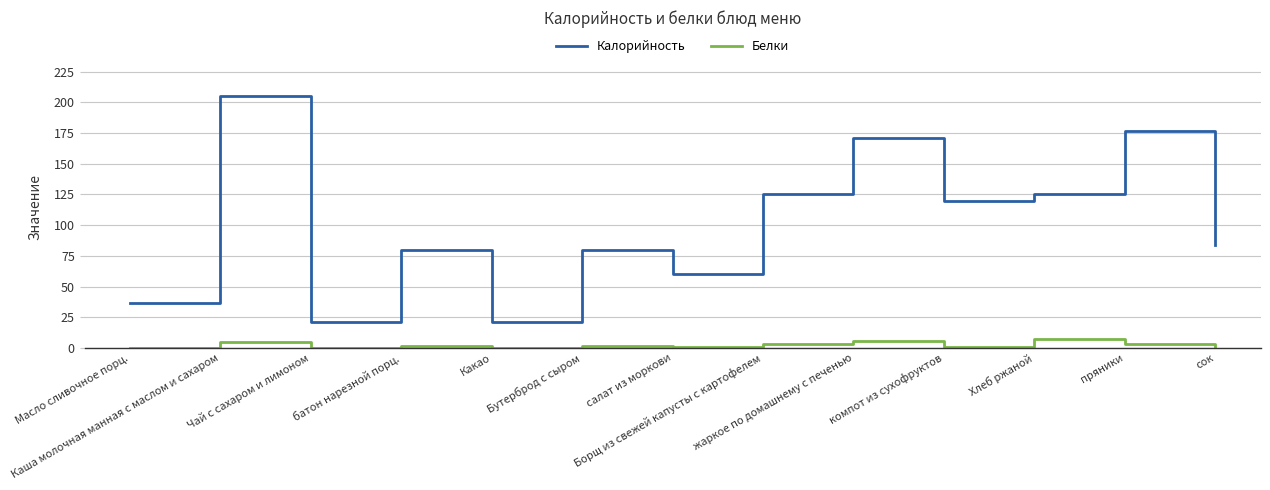

True or false: Белки and Калорийность intersect in this chart.

False